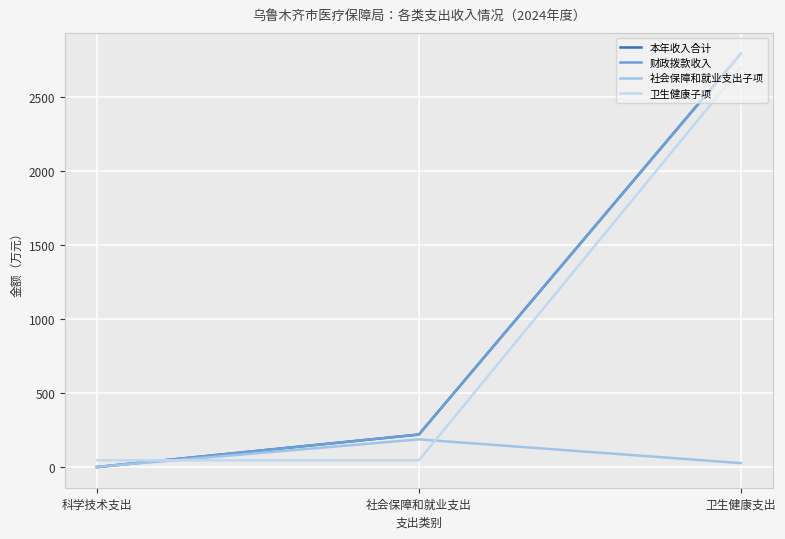

The value of 社会保障和就业支出子项 at 科学技术支出 is 3.6. True or false?

True